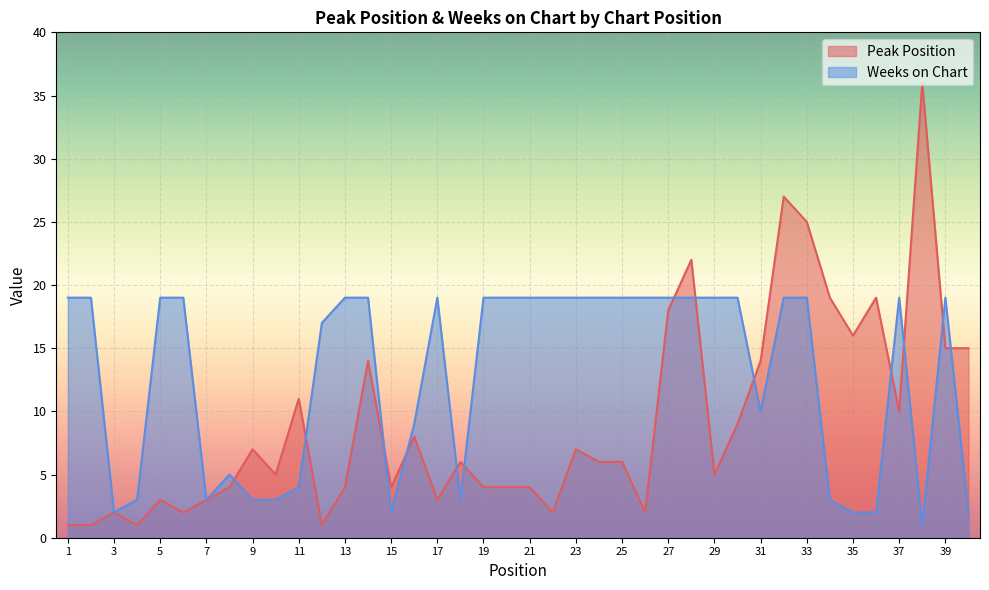

What is the difference between the second highest and second lowest values in the Peak Position series?

26